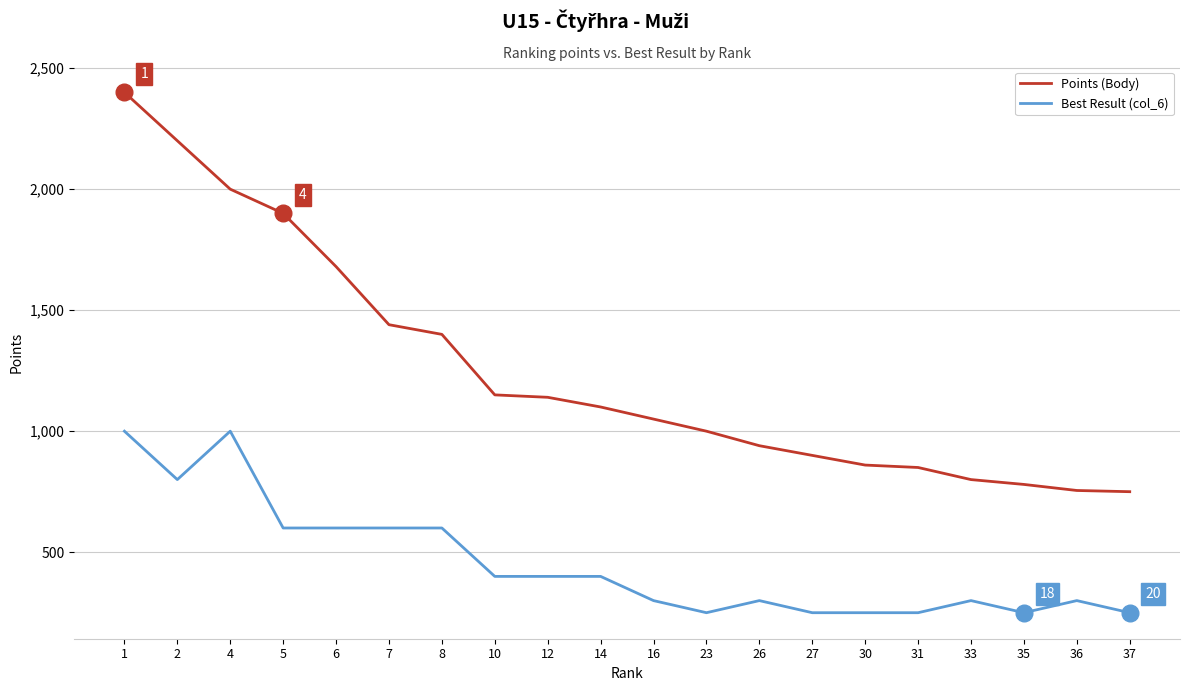

Rank the series at 27 from highest to lowest value.

Points (Body), Best Result (col_6)